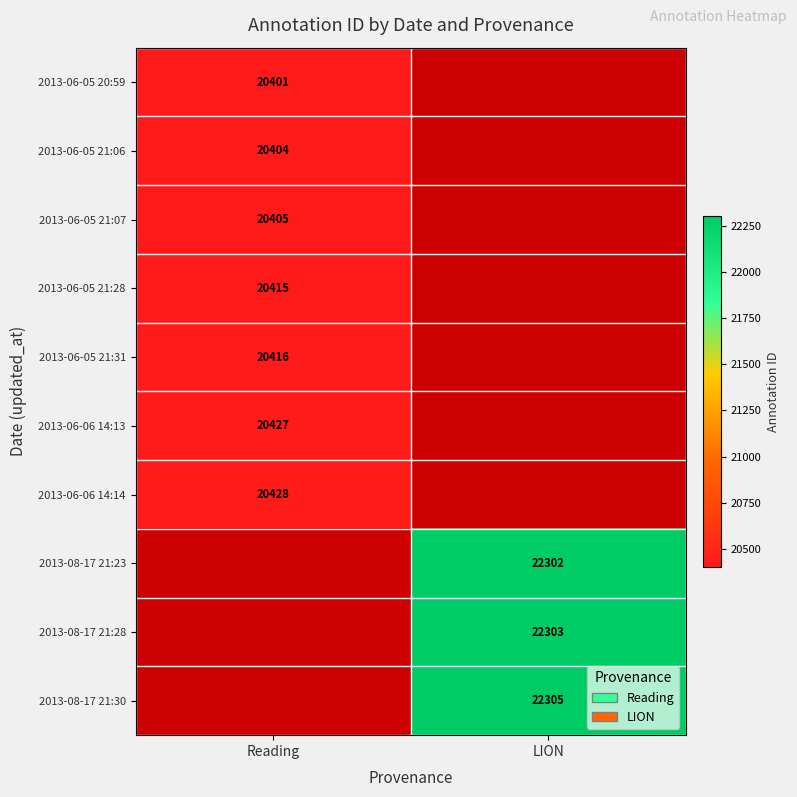

How many data points does each series have?

2